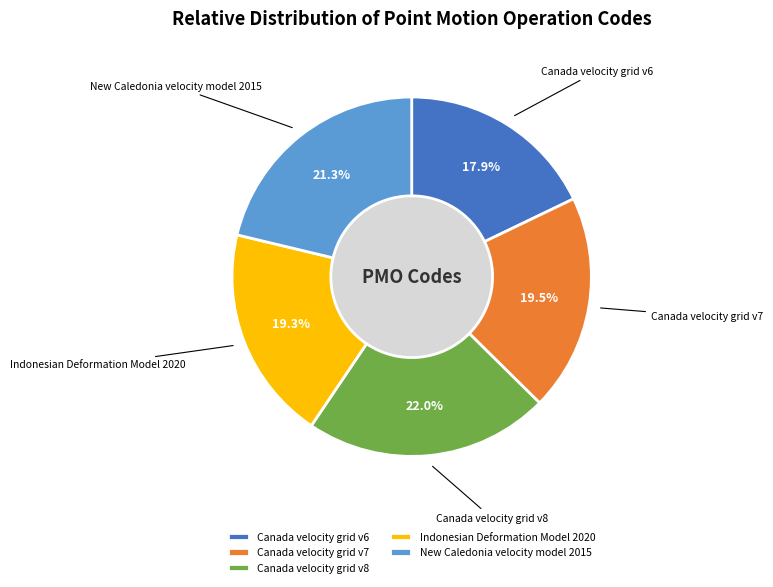

Does Canada velocity grid v8 represent more than half of the total?

No